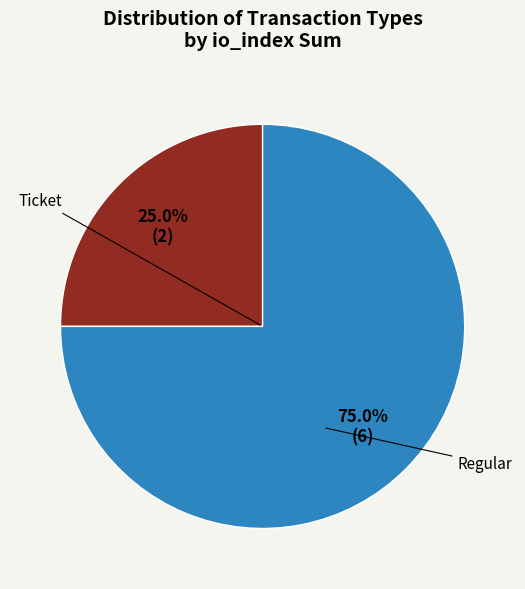

Is there a majority slice in this chart?

Yes